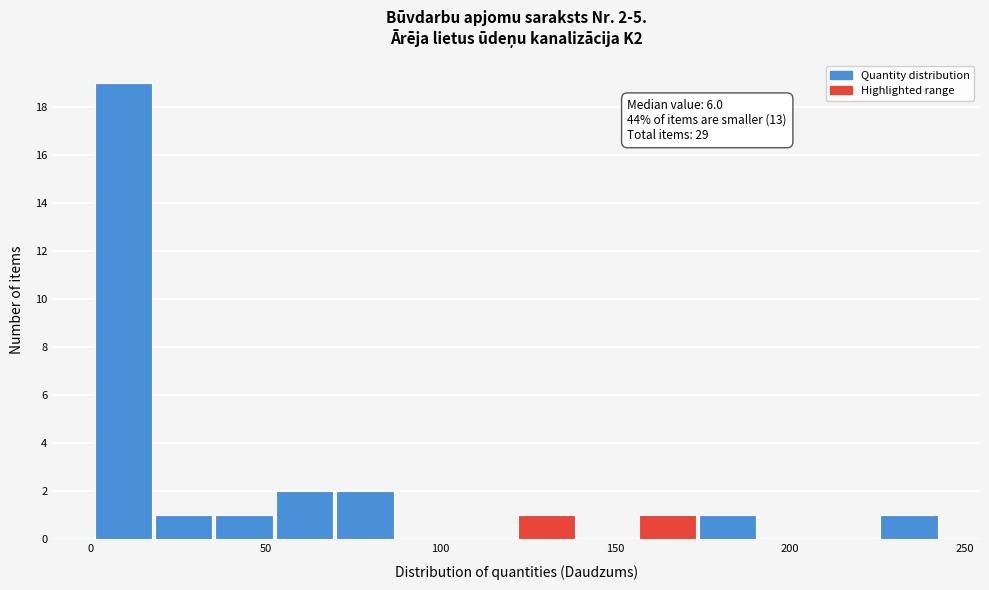

Read against the x-axis, roughly where is the centre of the tallest bar?

10